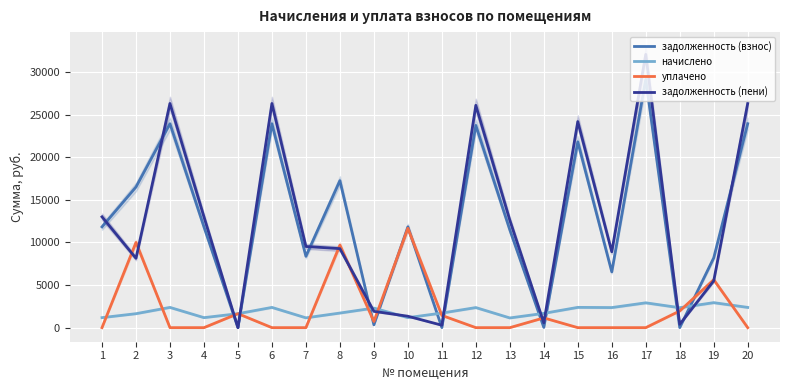

Which series has the largest total across all categories?

задолженность (взнос)